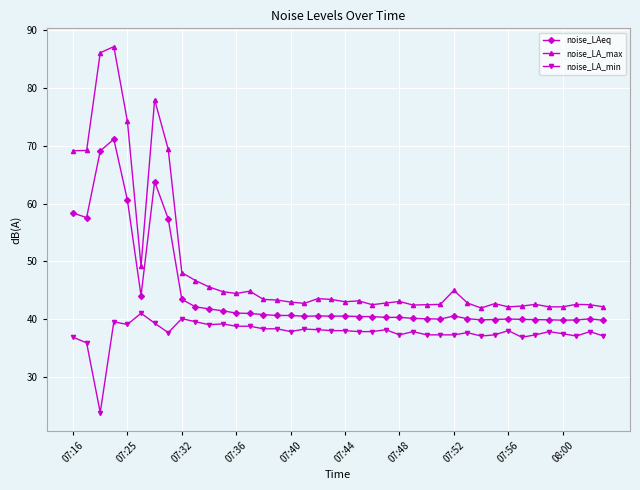

Rank the series by their maximum value, from highest to lowest.

noise_LA_max, noise_LAeq, noise_LA_min